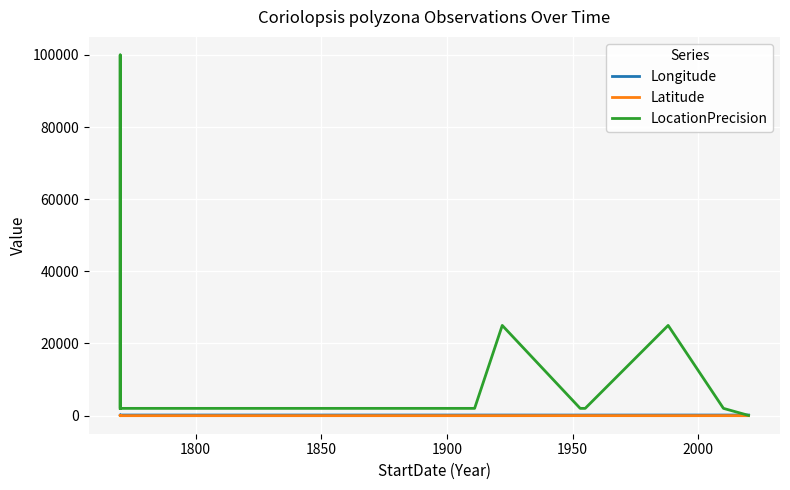

Reading left to right, list all the values displayed in this chart.

Longitude: 153.0	153.5	152.2	145.6	153.0	153.0	153.1	145.7	145.7	151.9	150.2	153.0
Latitude: -27.4	-27.5	-28.1	-16.8	-27.4	-26.5	-27.4	-16.9	-16.9	-26.9	-22.3	-26.7
LocationPrecision: 2000.0	100000.0	2000.0	2000.0	2000.0	2000.0	25000.0	2000.0	2000.0	25000.0	2000.0	50.0